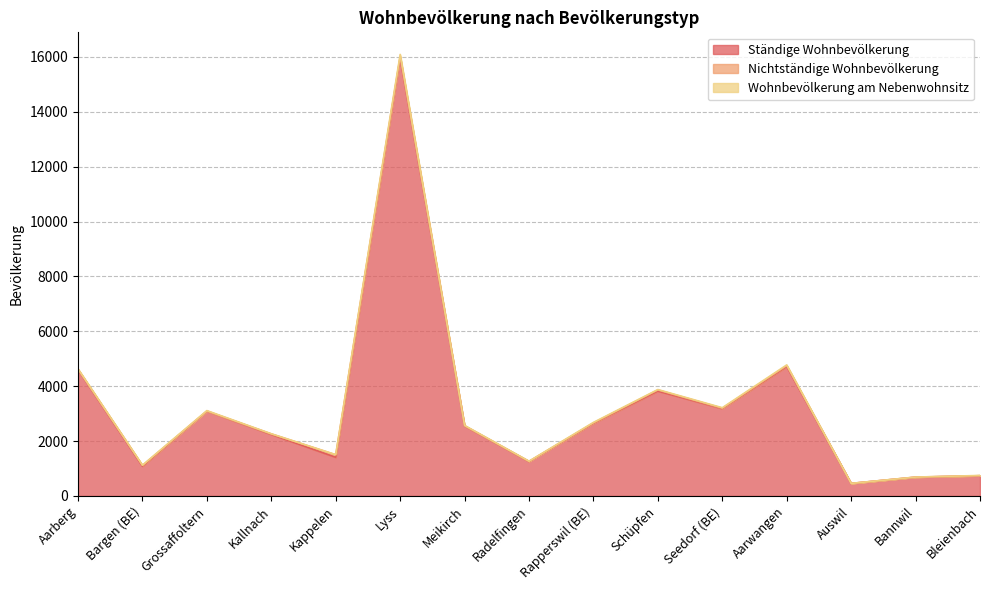

Reading left to right, extract all data points from this chart.

Ständige Wohnbevölkerung: 4600	1082	3088	2240	1407	15959	2549	1253	2647	3818	3181	4715	456	682	736
Nichtständige Wohnbevölkerung: 12	31	3	21	93	56	8	7	15	44	15	33	0	5	1
Wohnbevölkerung am Nebenwohnsitz: 20	6	19	4	5	75	12	7	18	15	19	27	2	0	9